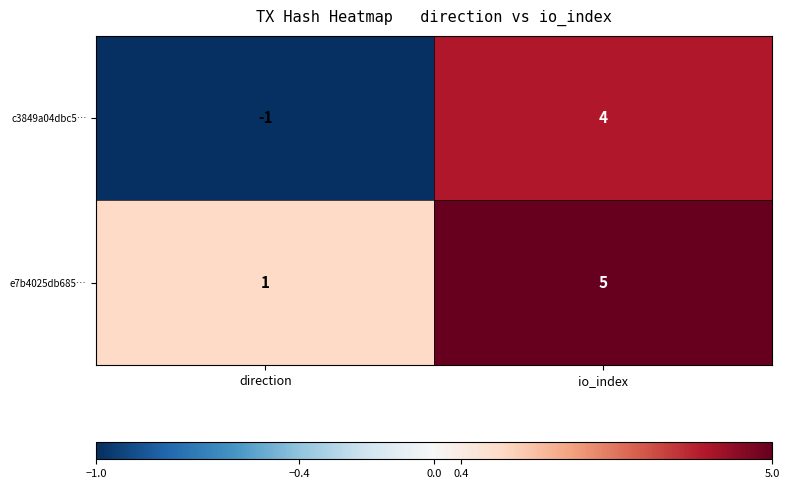

At which label is e7b4025db685… closest to 3?

direction